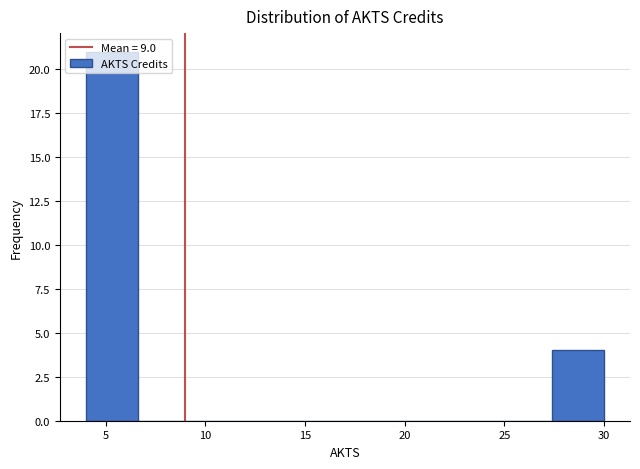

Reading left to right, transcribe this chart: for each bar, give the range it covers on the x-axis and its height. Neither the bar edges nor the heights are printed on the chart, so give them approximately, as read against the axes.

4.0 to 6.6: 21
6.6 to 9.2: 0
9.2 to 11.8: 0
11.8 to 14.4: 0
14.4 to 17.0: 0
17.0 to 19.6: 0
19.6 to 22.2: 0
22.2 to 24.8: 0
24.8 to 27.4: 0
27.4 to 30.0: 4